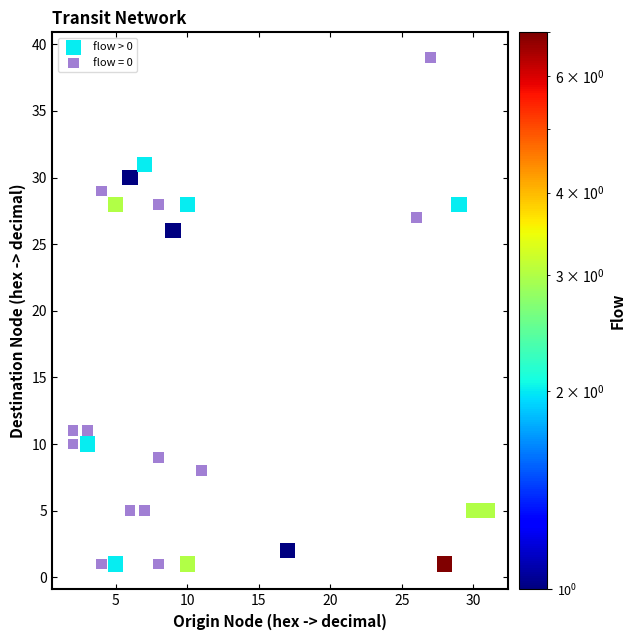

Which series has the widest spread of Y values?

flow = 0